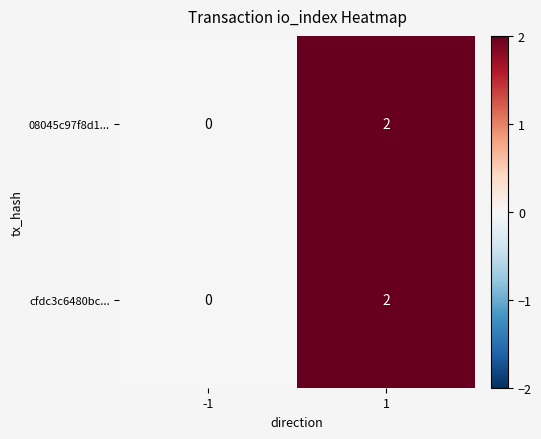

List the labels in order of 08045c97f8d1... value, smallest first.

-1, 1